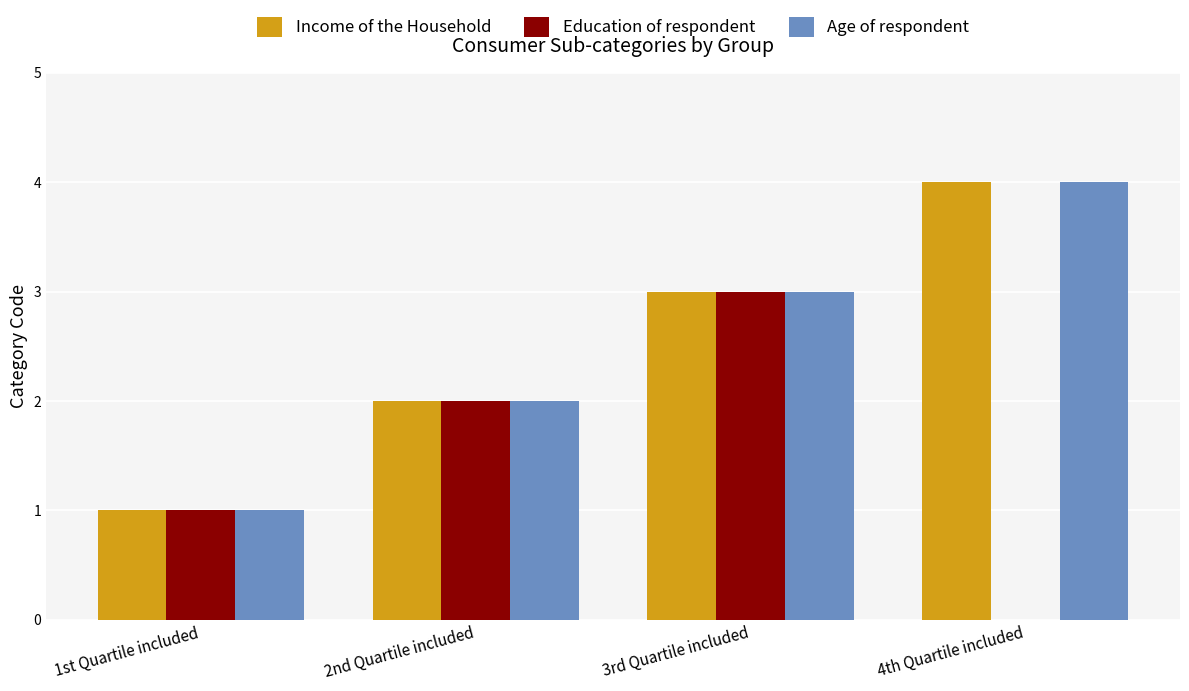

What is the maximum value shown in the chart?

4